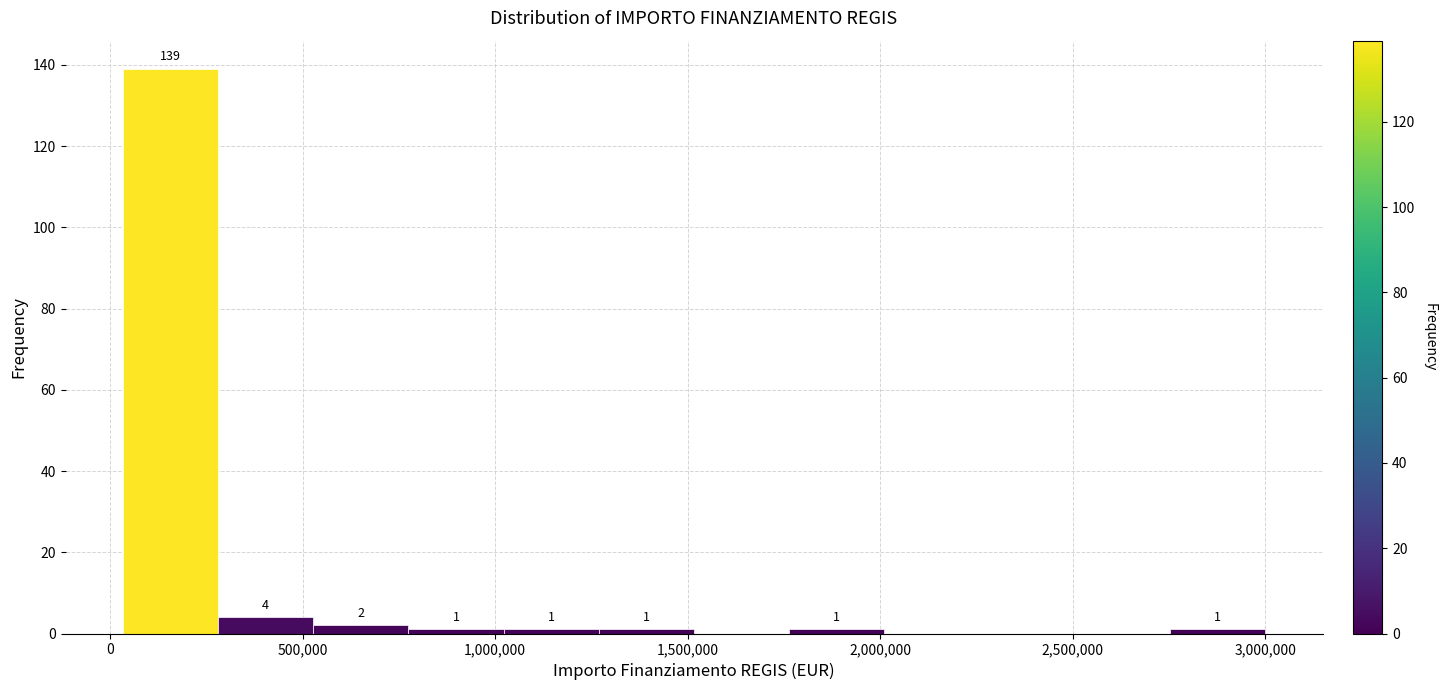

Which range on the x-axis has the tallest bar?

50000 to 300000